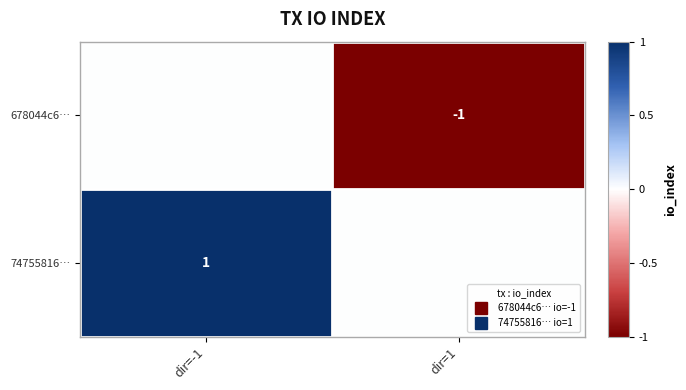

How many values in 678044c6… are below zero?

1